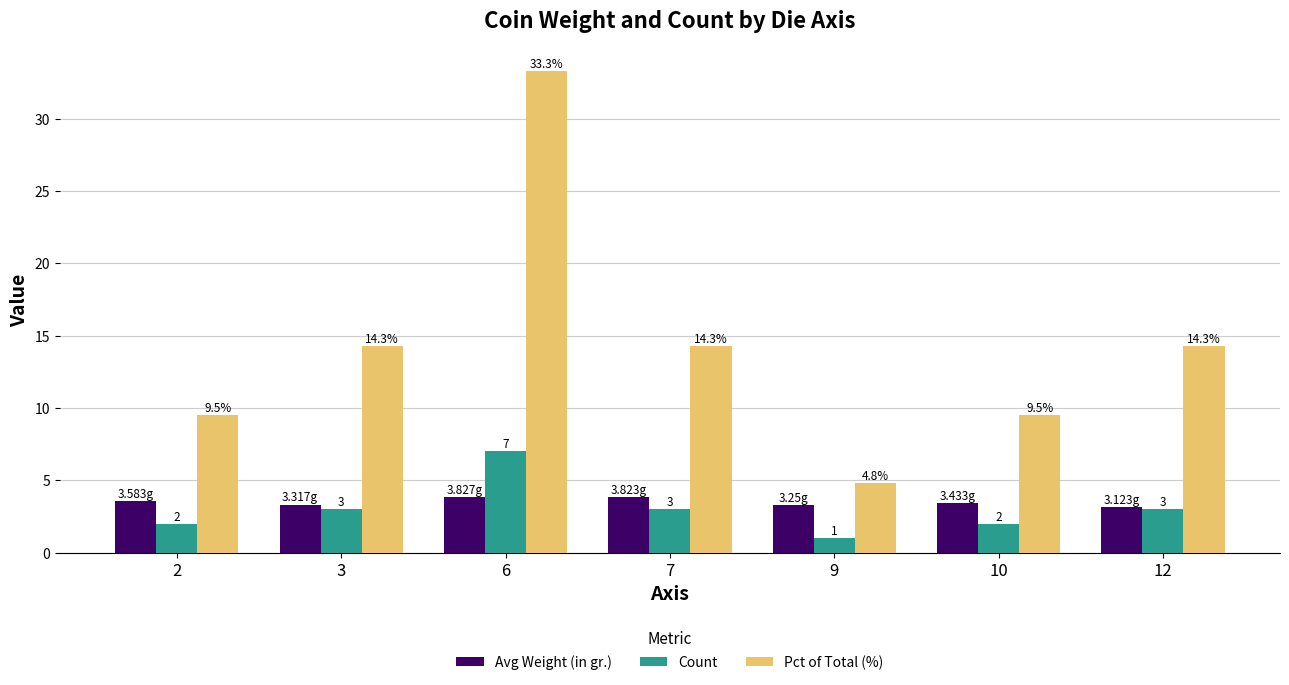

Rank the series by their maximum value, from highest to lowest.

Pct of Total (%), Count, Avg Weight (in gr.)